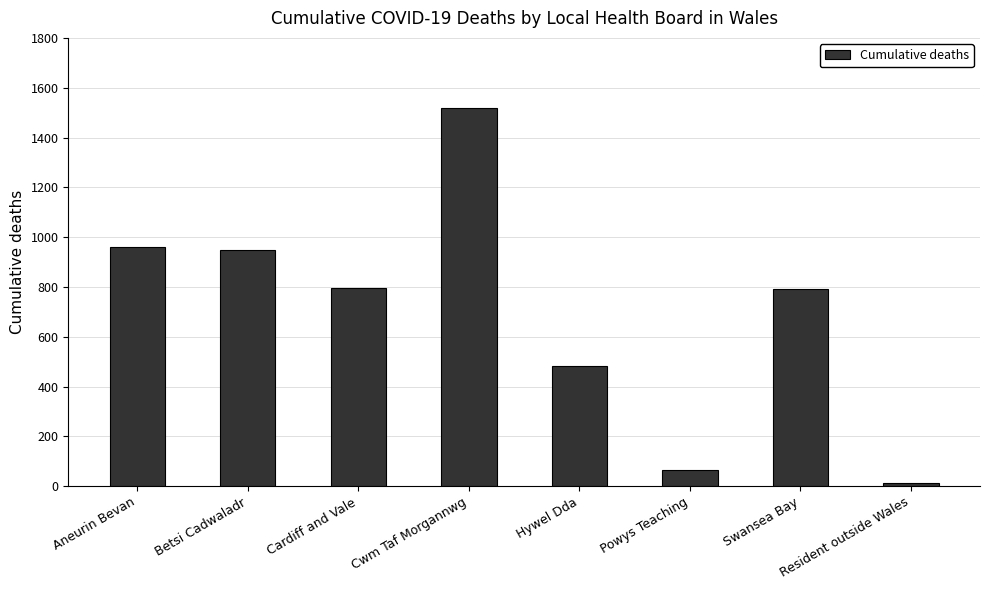

What is the ratio of the value at Swansea Bay to the value at Cwm Taf Morgannwg?

0.5